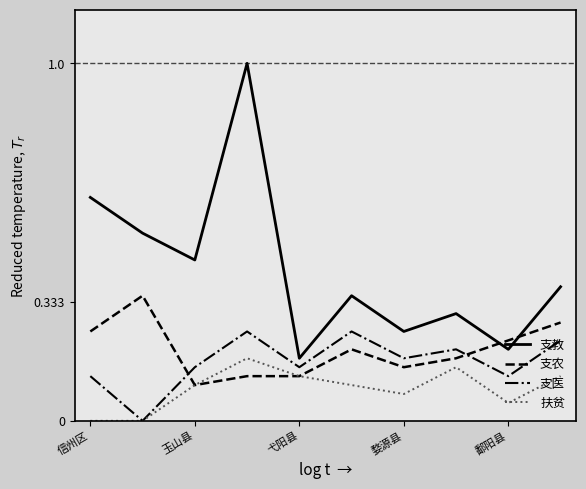

List the series in order of their peak value, lowest first.

扶贫, 支医, 支农, 支教